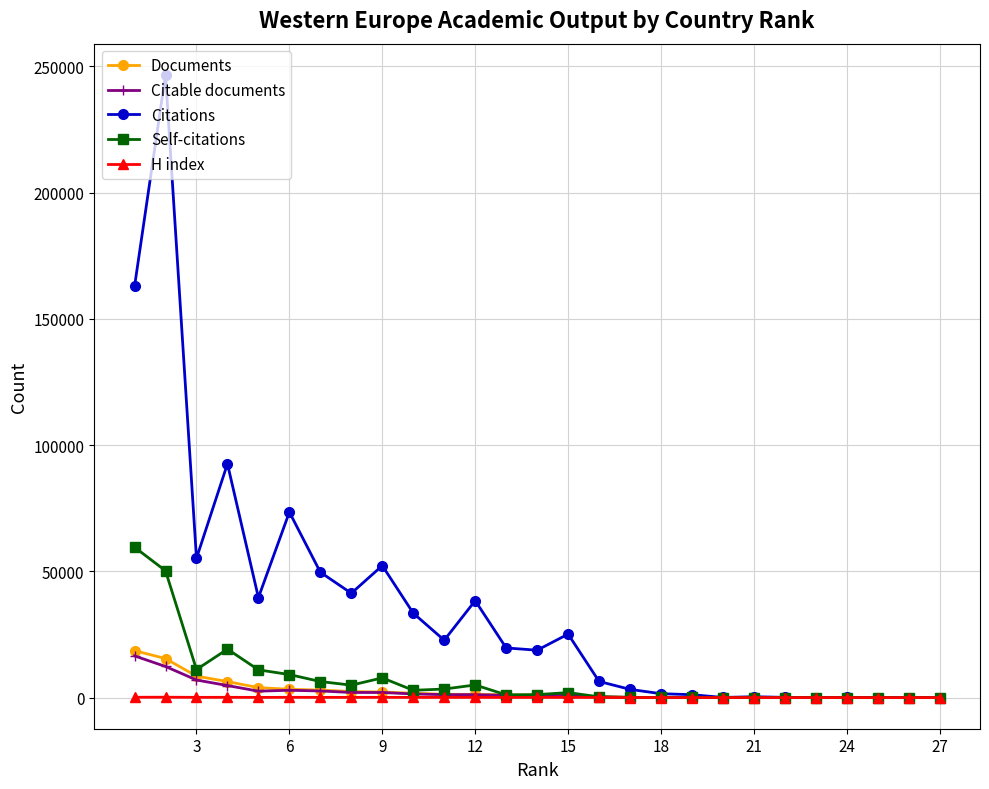

What are all the series names shown in the legend?

Documents, Citable documents, Citations, Self-citations, H index